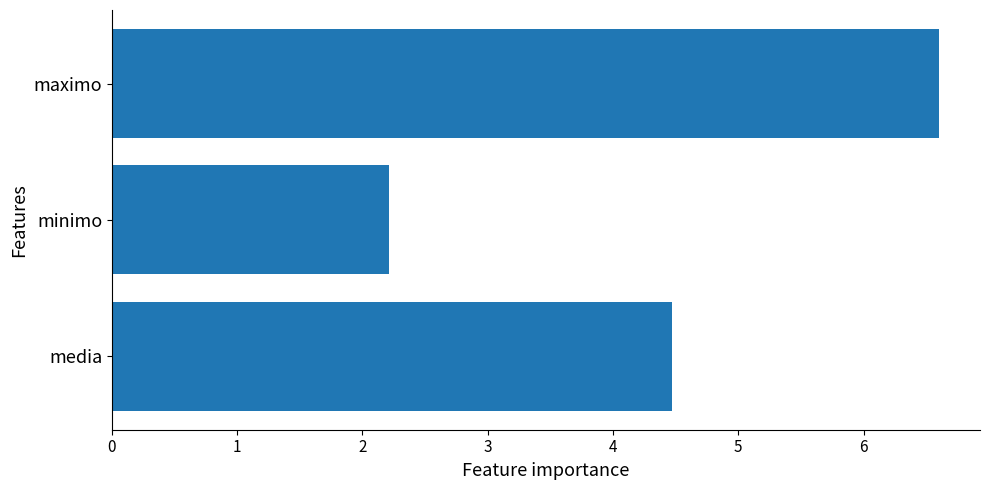

List the labels in order of value, largest first.

maximo, media, minimo